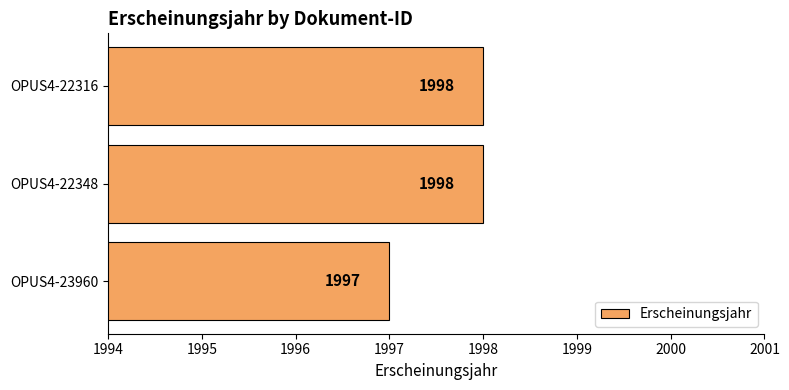

How many bars are there in total?

3